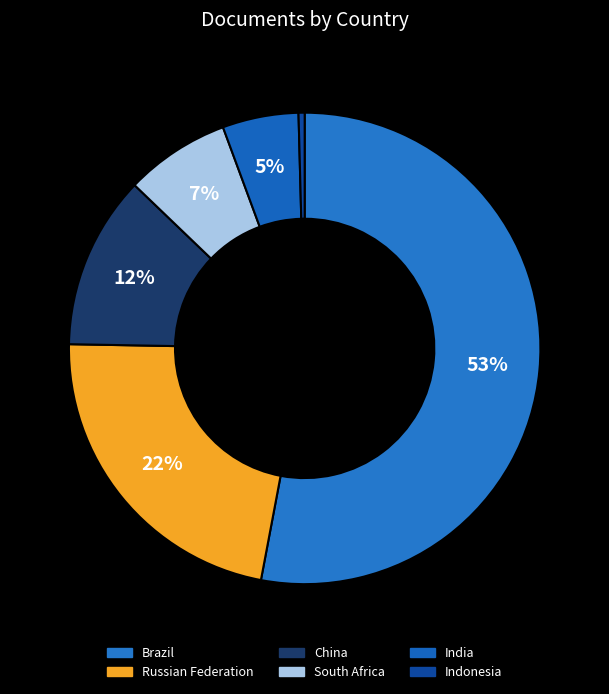

Is there any slice that represents more than half of the pie?

Yes